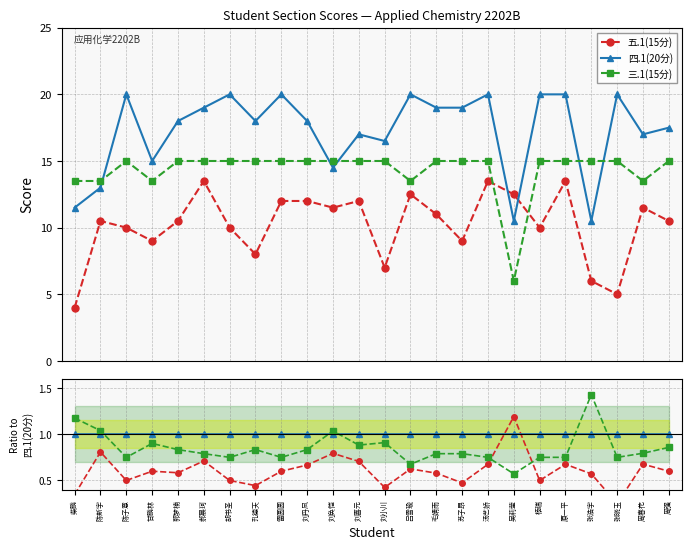

How many series are shown in this chart?

3